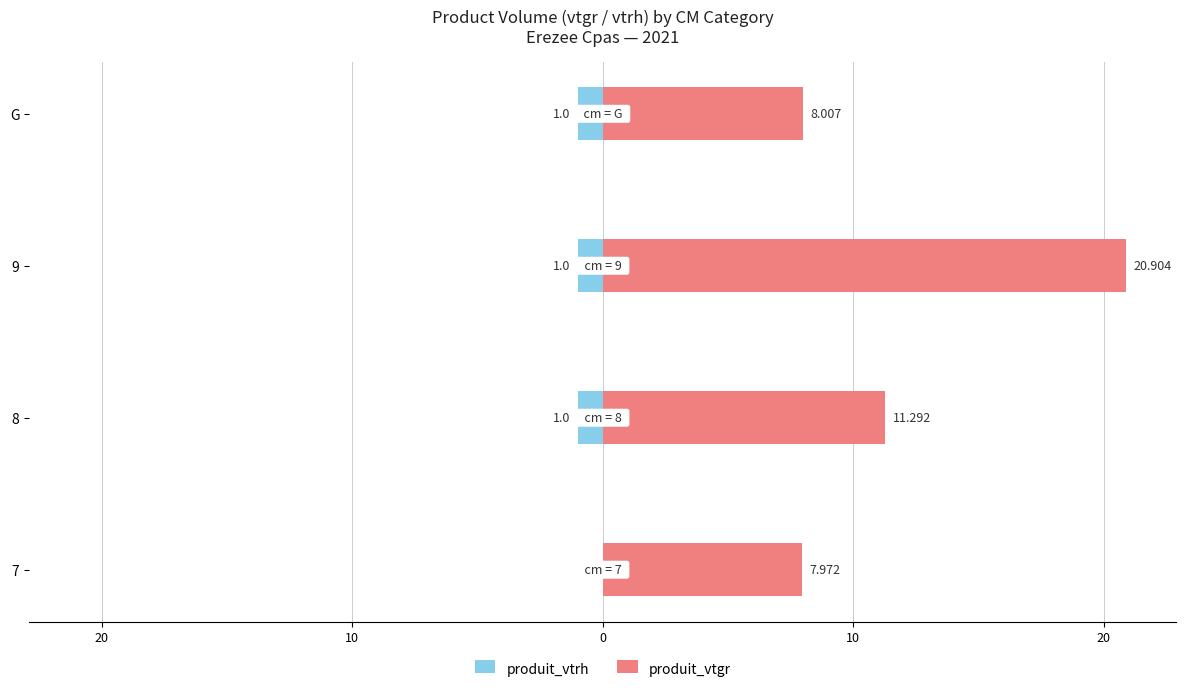

How many values in the produit_vtgr series exceed 11?

2